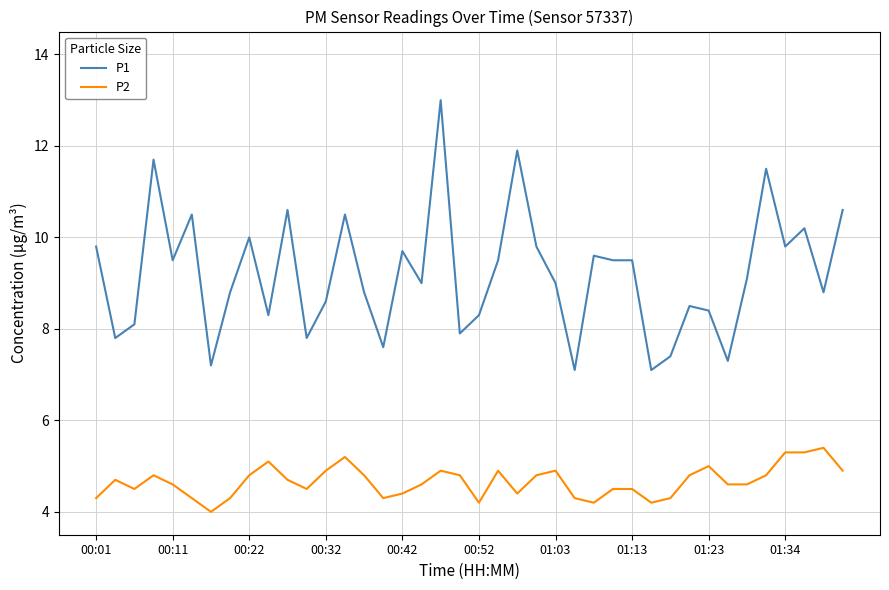

What is the maximum value for P1?

13.0